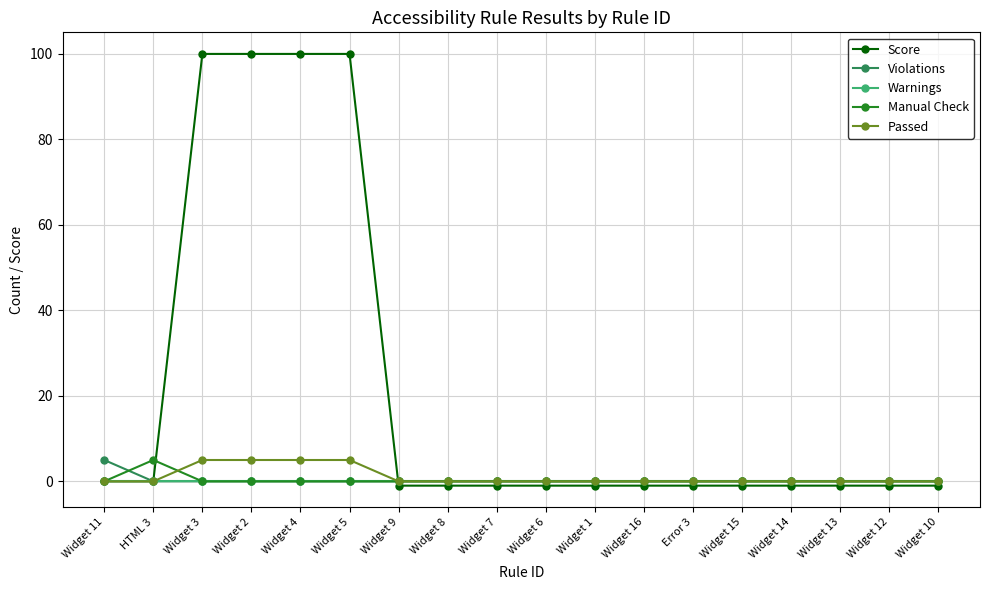

At how many categories does at least one series exceed 68?

4